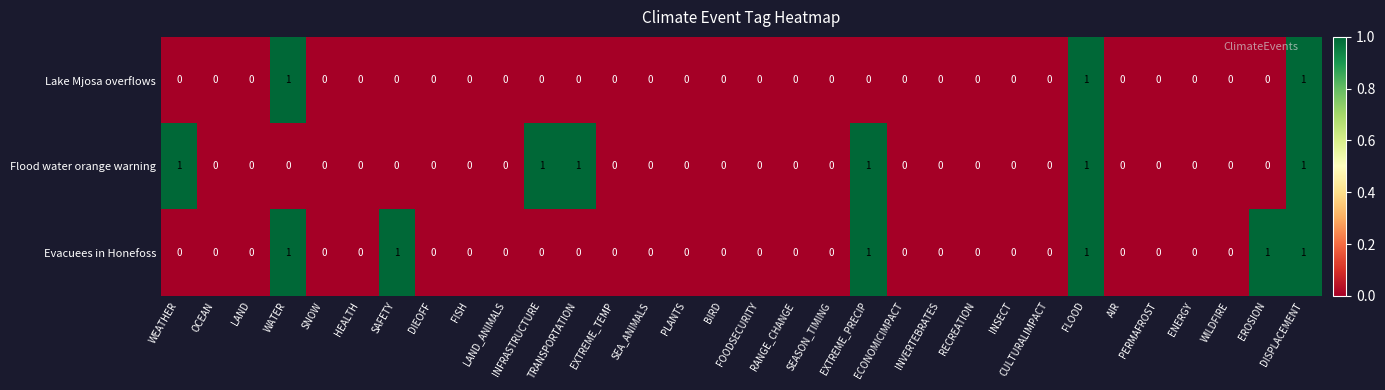

Is it true that Flood water orange warning equals 1 at TRANSPORTATION?

True